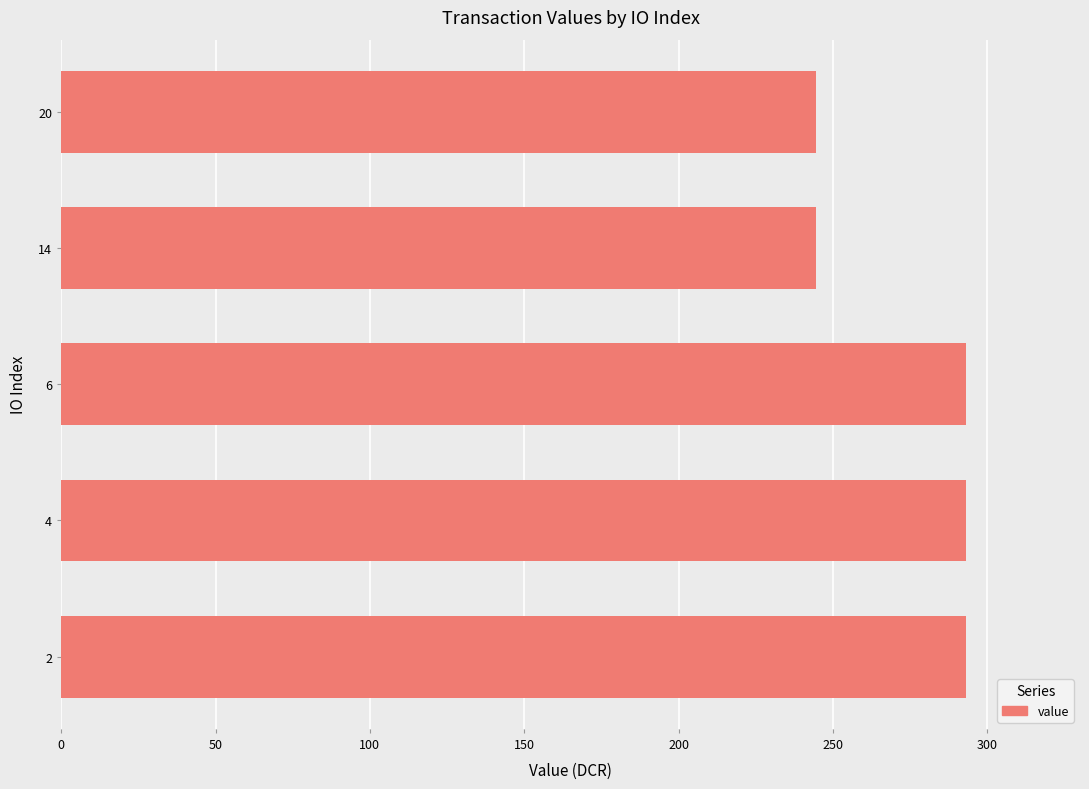

What is the minimum value shown in the chart?

244.6